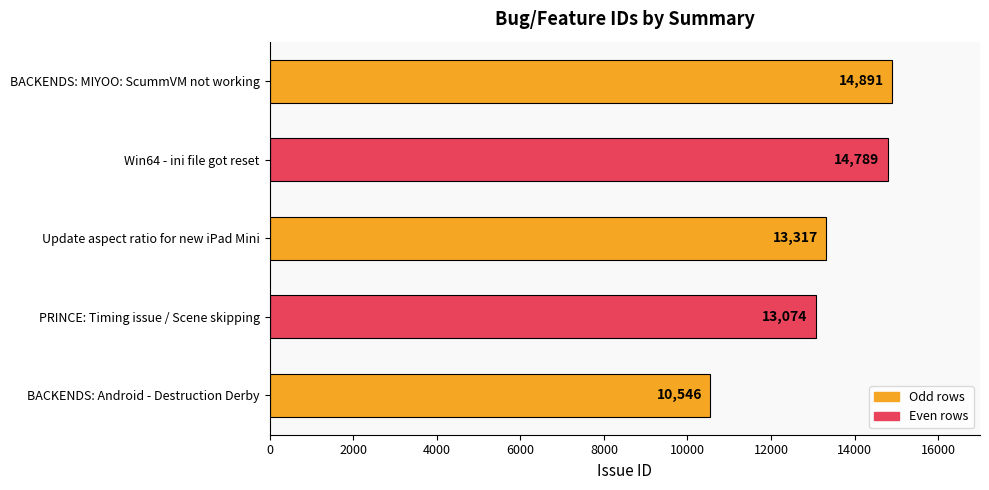

The value at Win64 - ini file got reset is 21527. True or false?

False